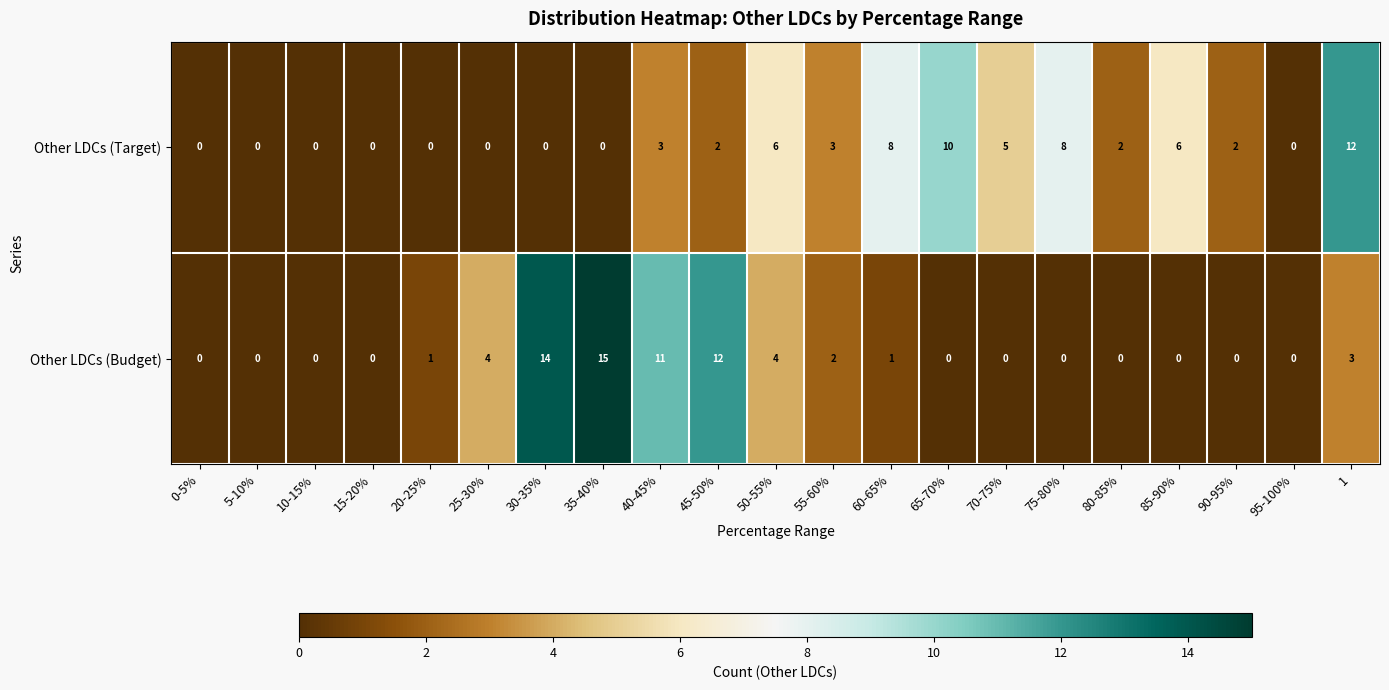

Rank the series at 55-60% from highest to lowest value.

Other LDCs (Target), Other LDCs (Budget)